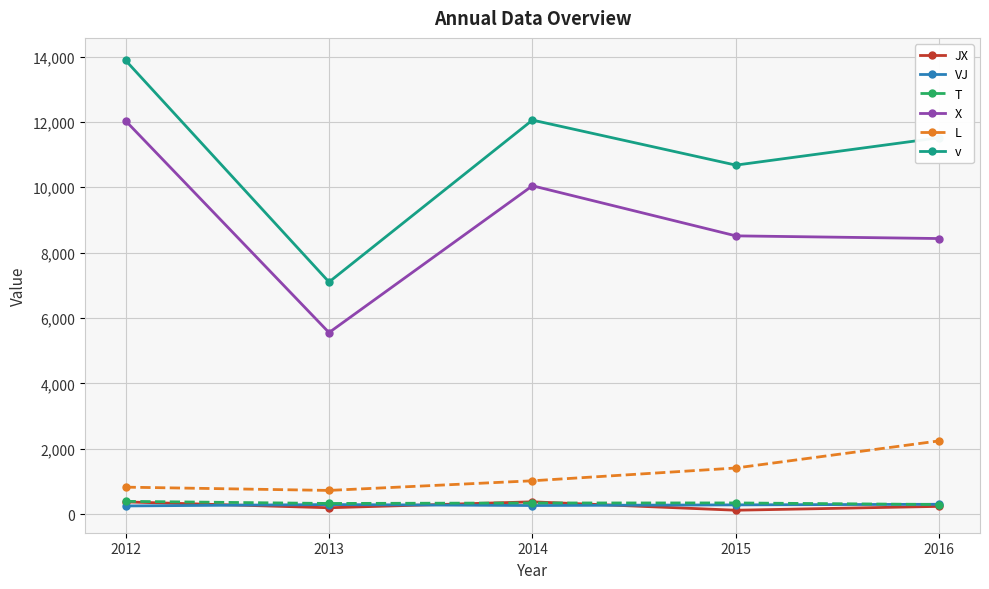

What is the minimum value for v?

7102